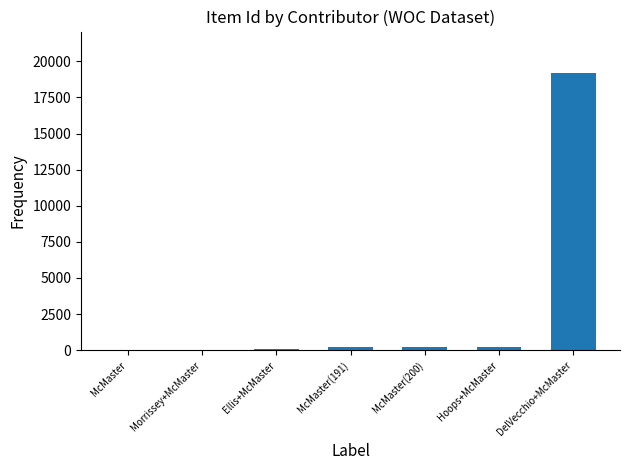

What is the greatest value displayed?

19180